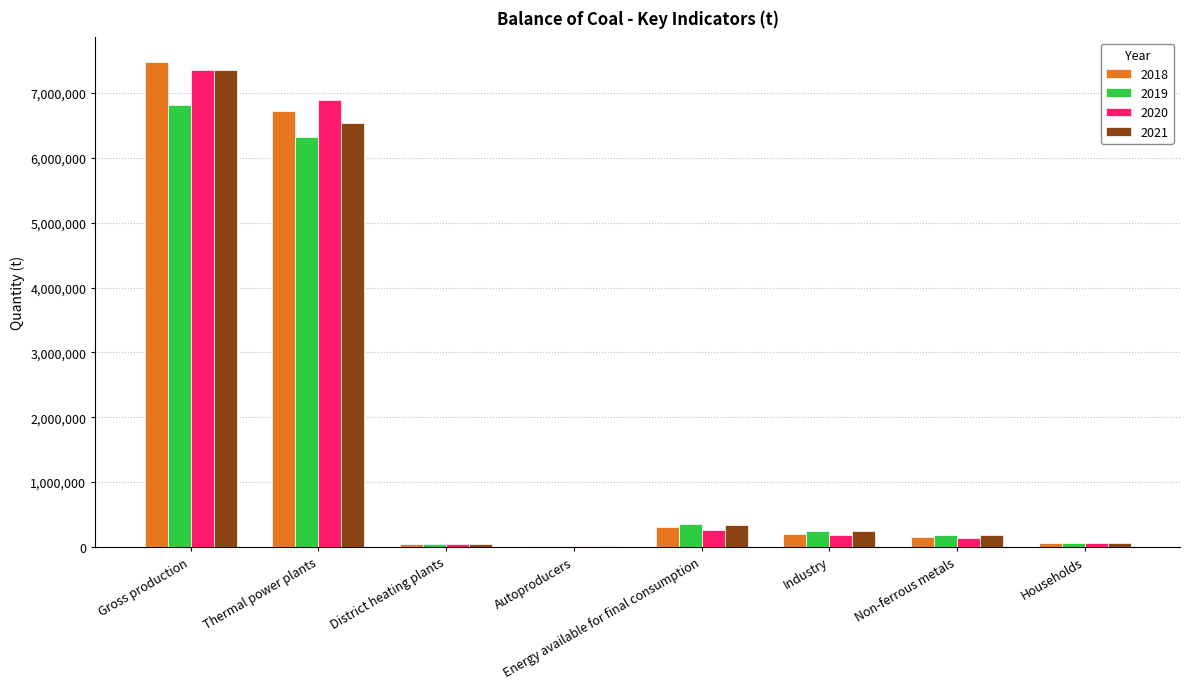

What is the maximum value for 2019?

6819156